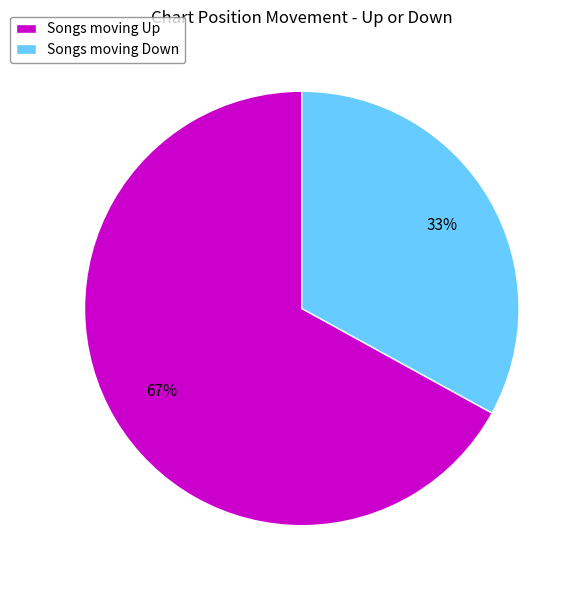

Is it true that Songs moving Up is 67% of the pie?

True